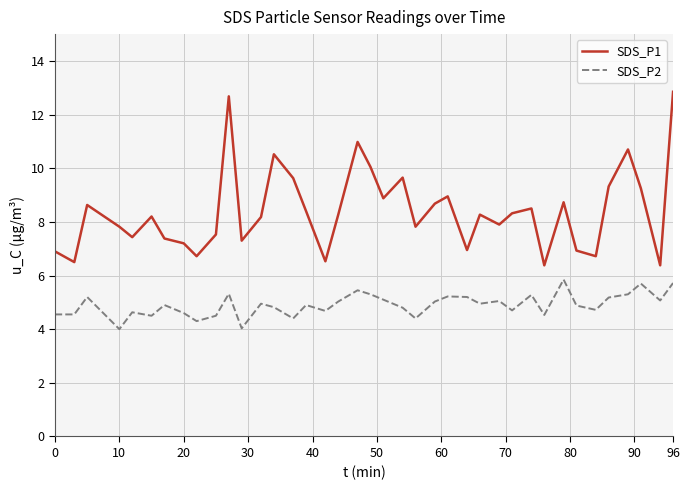

What is the minimum value for SDS_P2?

4.0